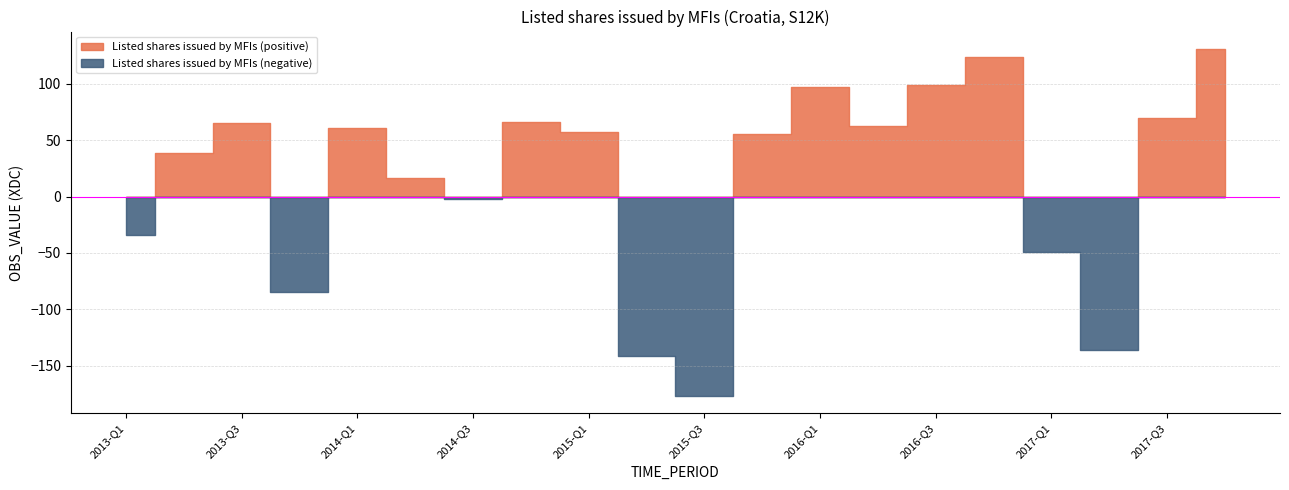

Which has a higher value, 2017-Q3 or 2014-Q3?

2017-Q3